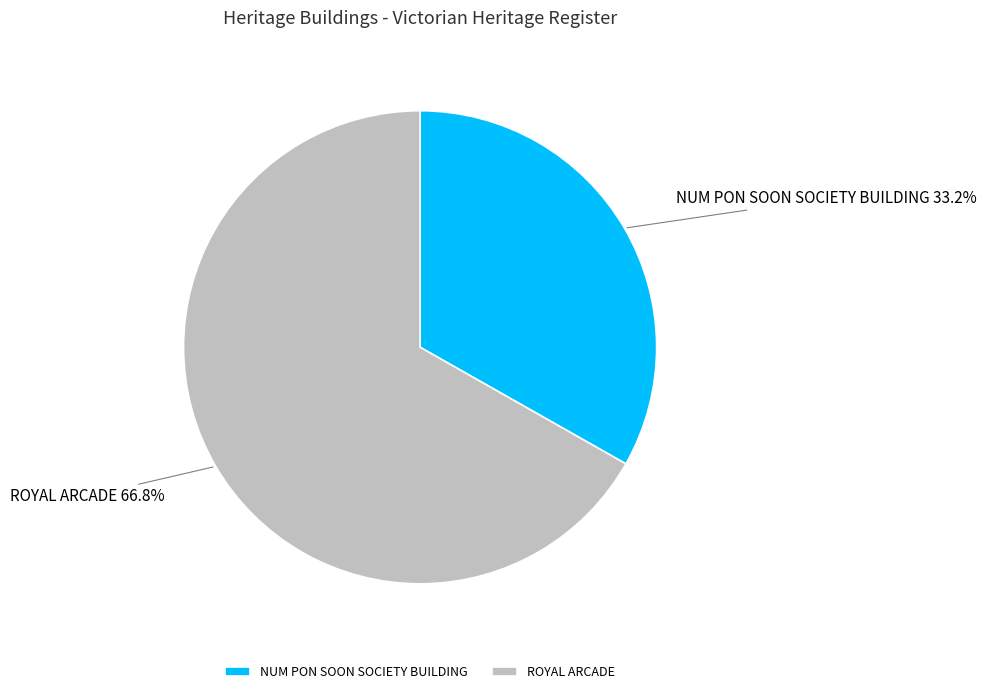

True or false: NUM PON SOON SOCIETY BUILDING accounts for 22% of the total.

False